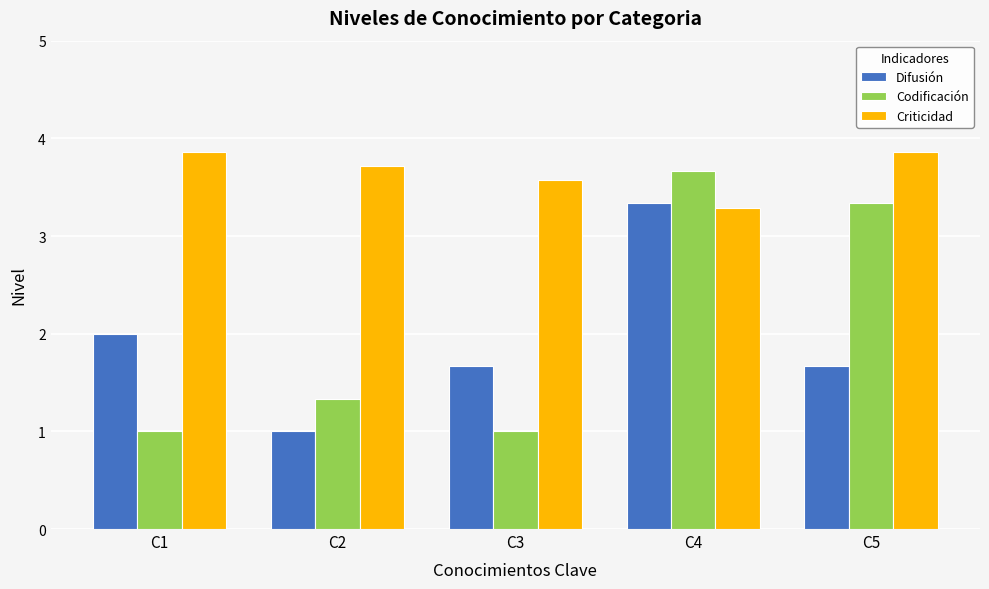

What is the difference between the highest and lowest values at C1?

2.9